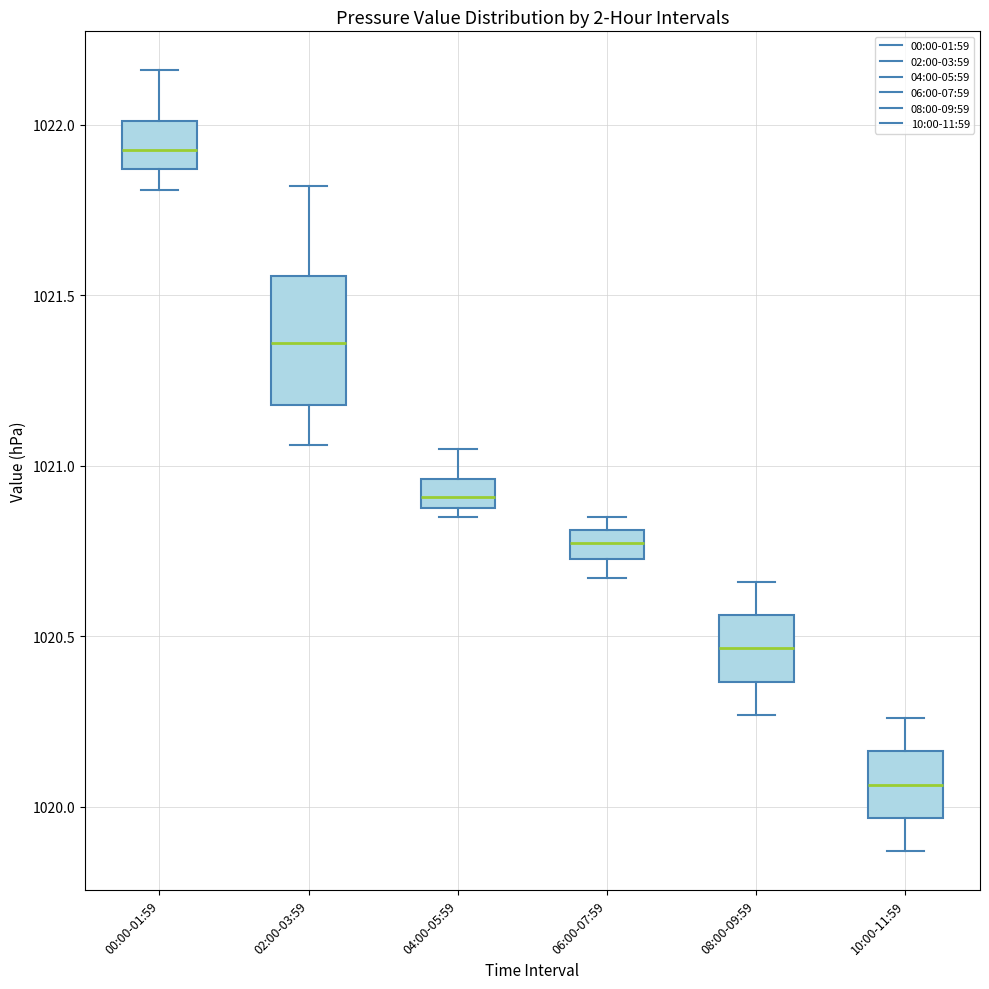

Where is the upper edge of the box for 06:00-07:59 on the y-axis? The values are not printed on the chart, so give them approximately, as read against the axis.

1020.80